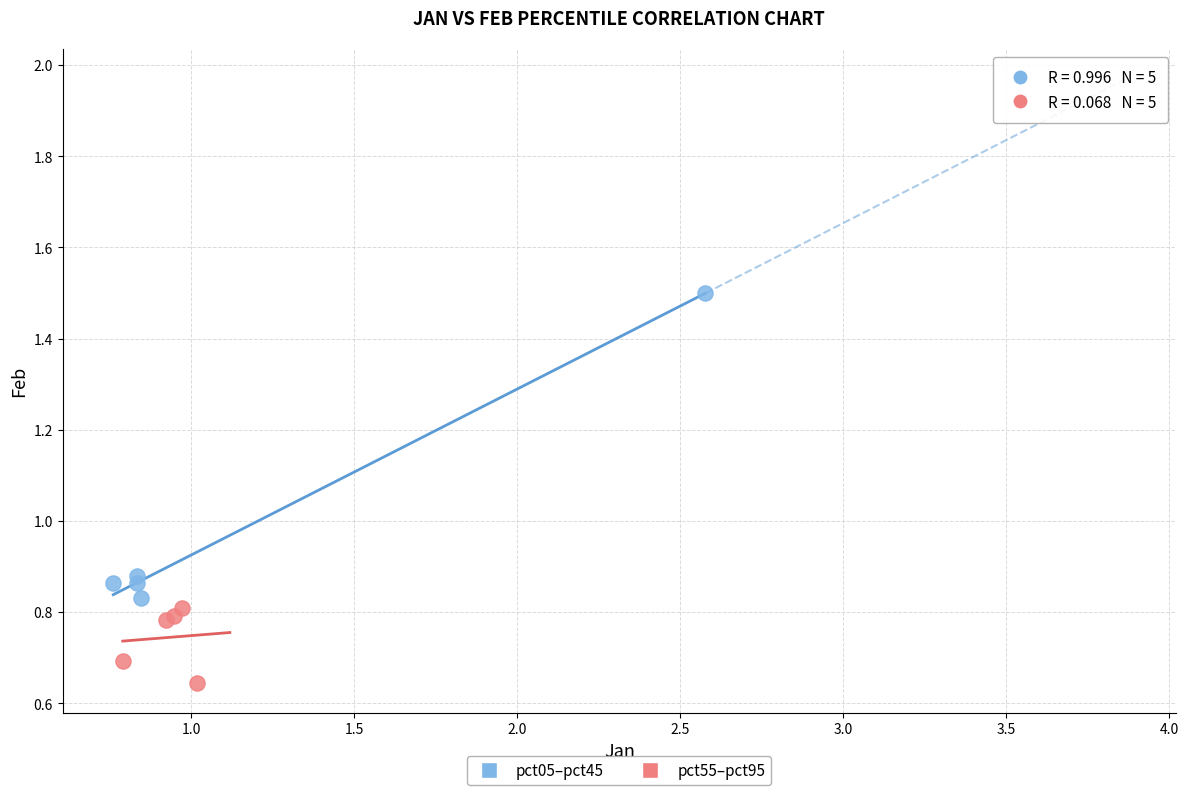

Which series has the largest Y range (max minus min)?

pct05–pct45